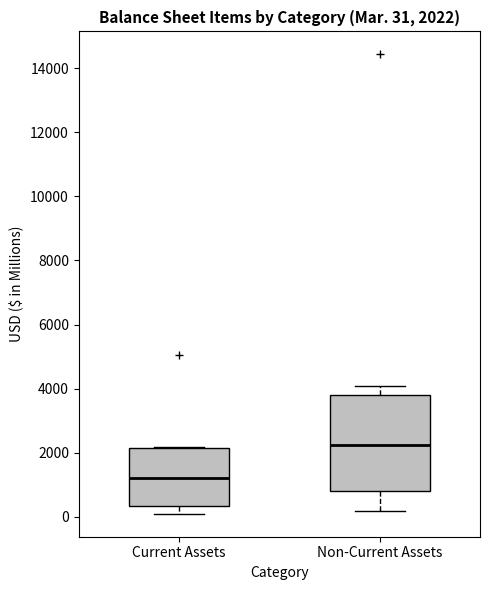

Which box's median line is the lowest?

Current Assets